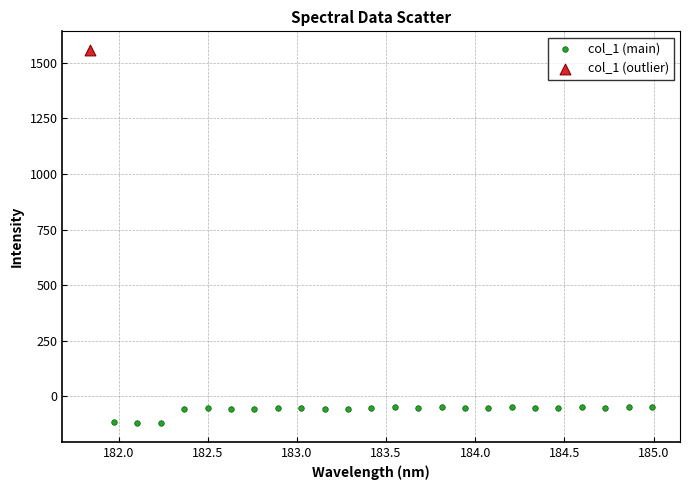

What are all the series names shown in the legend?

col_1 (main), col_1 (outlier)